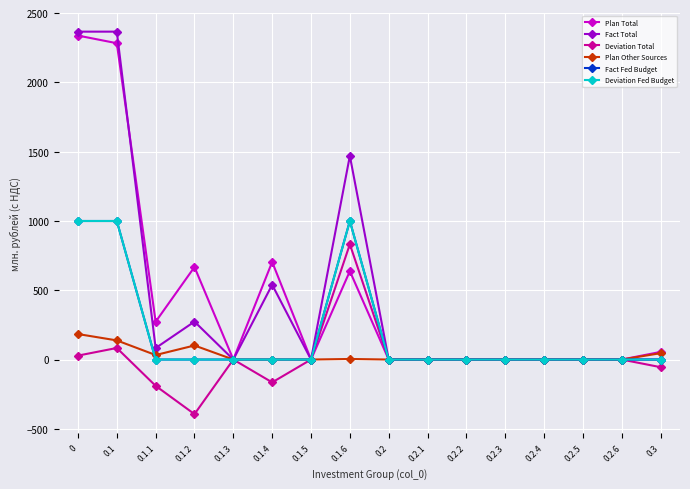

True or false: Fact Total has a value of 624.6 at 0.1.

False